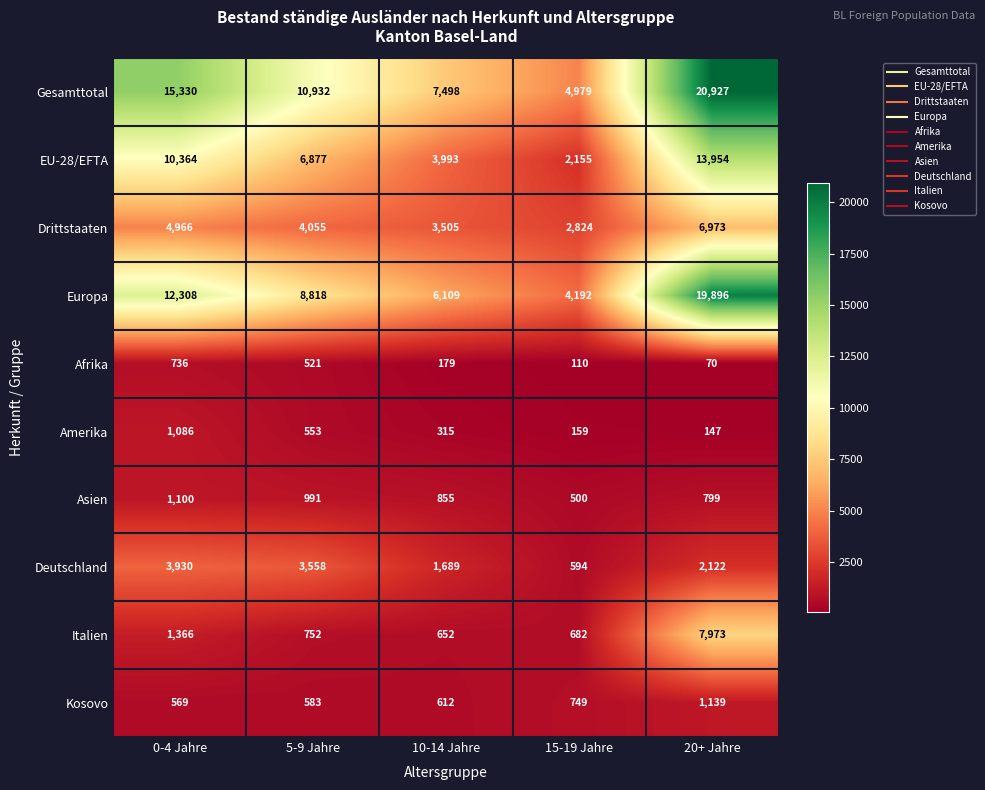

What is the total value across all series at 0-4 Jahre?

51755